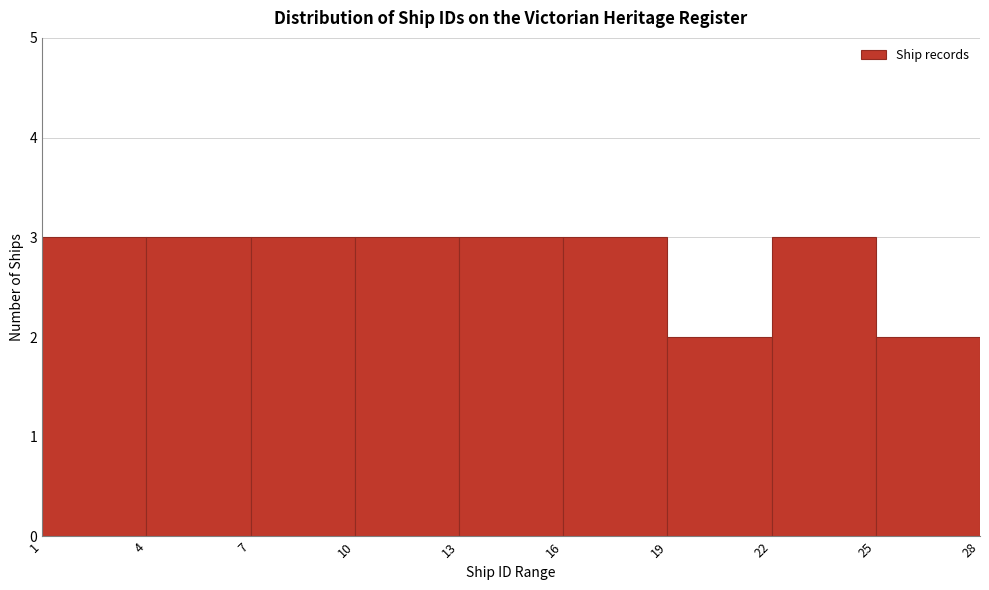

Reading left to right, transcribe this chart: for each bar, give the range it covers on the x-axis and its height. The values are not printed on the chart, so give them approximately, as read against the axis.

1 to 4: 3
4 to 7: 3
7 to 10: 3
10 to 13: 3
13 to 16: 3
16 to 19: 3
19 to 22: 2
22 to 25: 3
25 to 28: 2